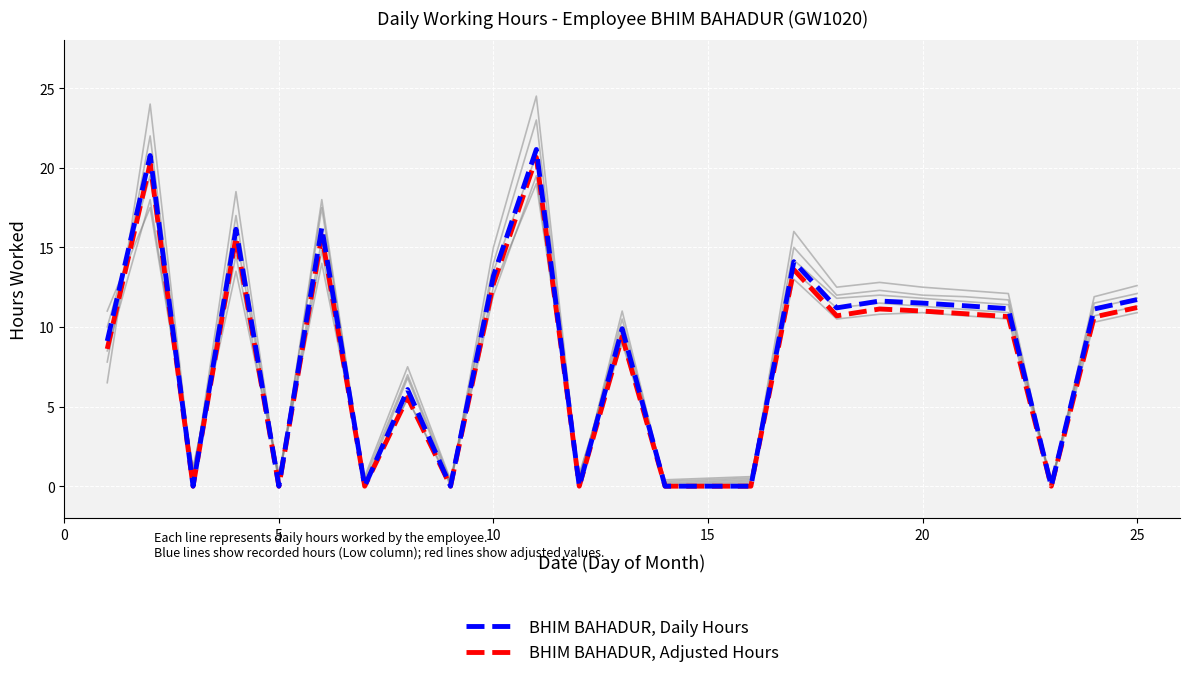

Does the chart display data point markers on the line(s)?

No